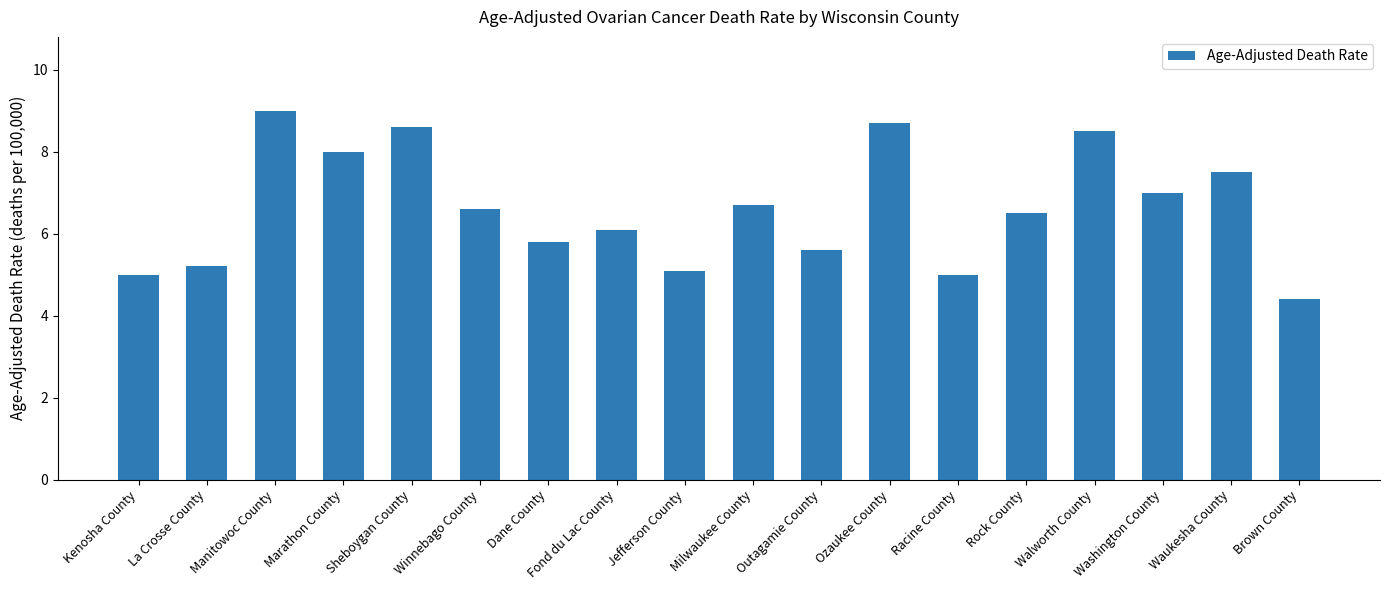

Read the value at Outagamie County.

5.6